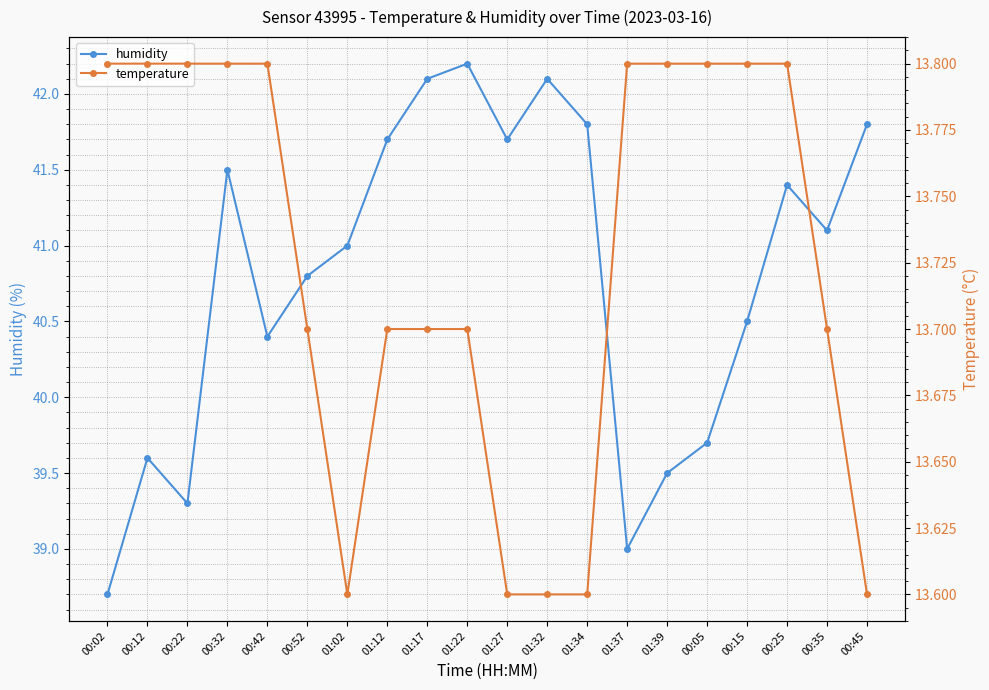

True or false: temperature and humidity intersect in this chart.

False